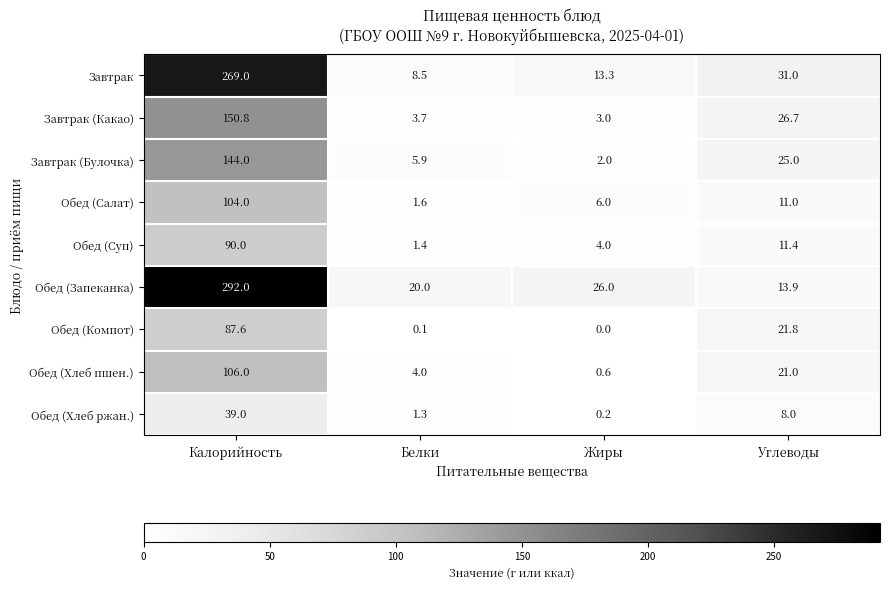

Which label corresponds to the largest value in the chart?

Калорийность